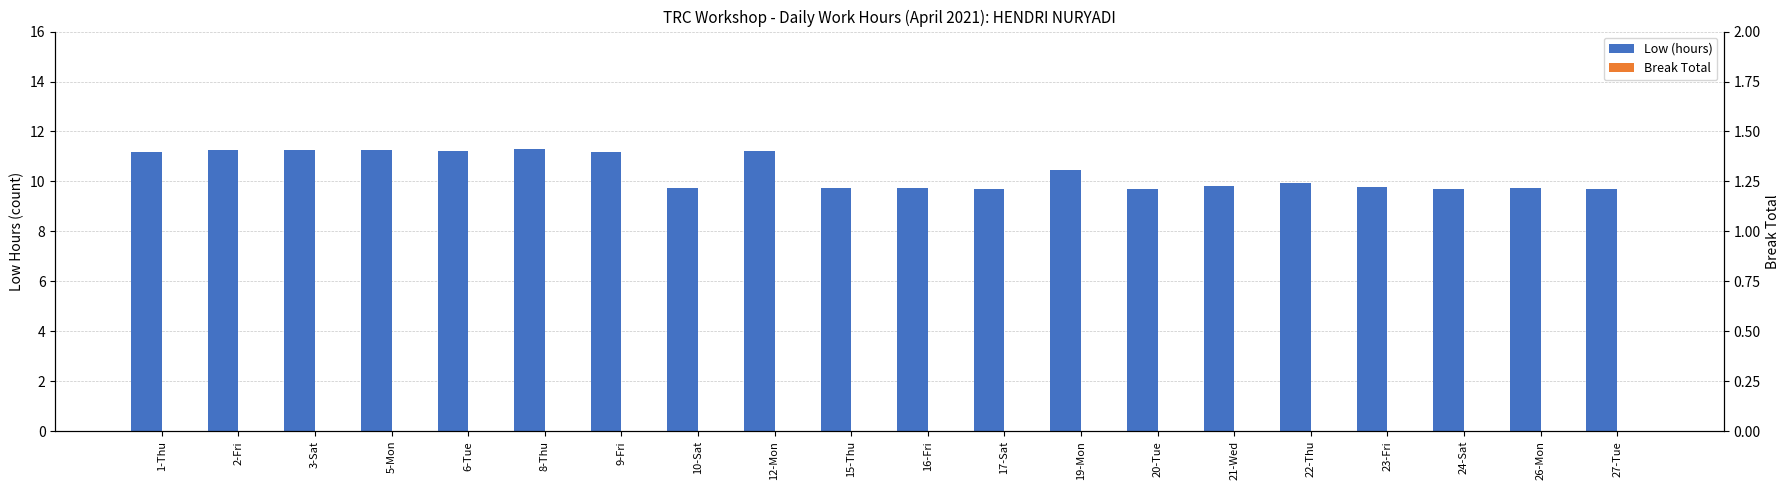

The Low (hours) series shows 11.2 at 3-Sat. True or false?

True